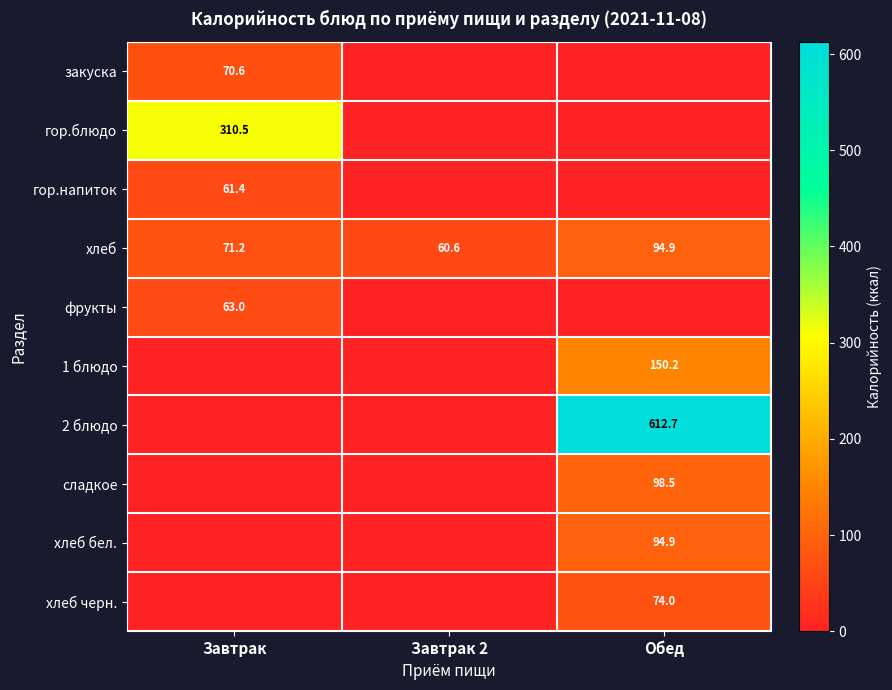

Rank the categories by хлеб value from lowest to highest.

Завтрак 2, Завтрак, Обед